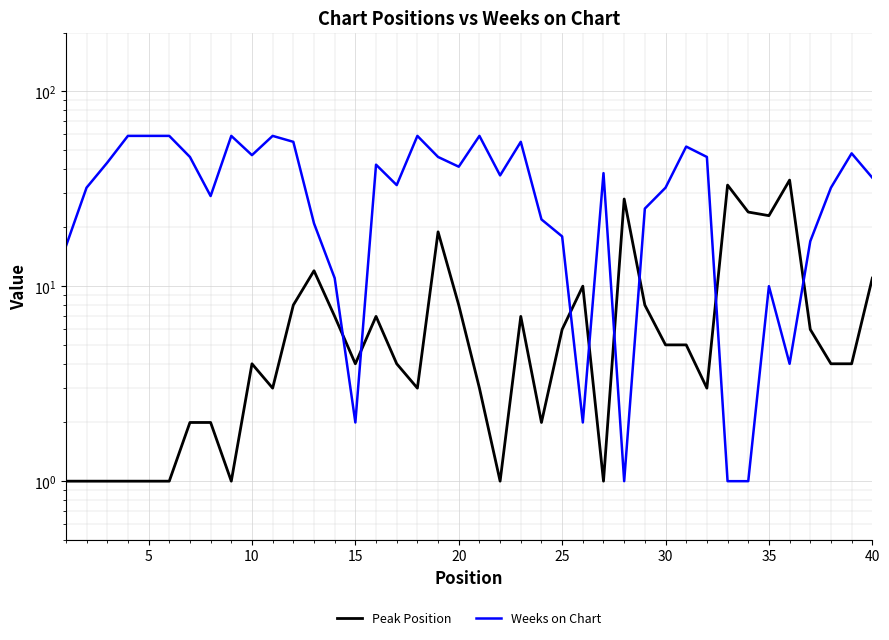

Is this an area chart (filled region under the line)?

No